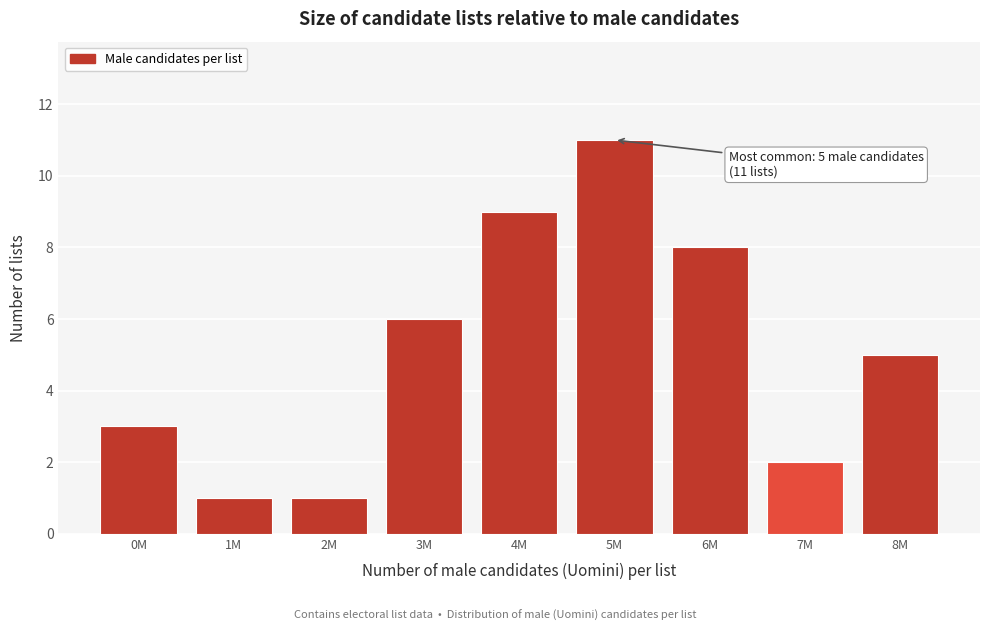

Reading left to right, extract all data points from this chart.

0M=3	1M=1	2M=1	3M=6	4M=9	5M=11	6M=8	7M=2	8M=5